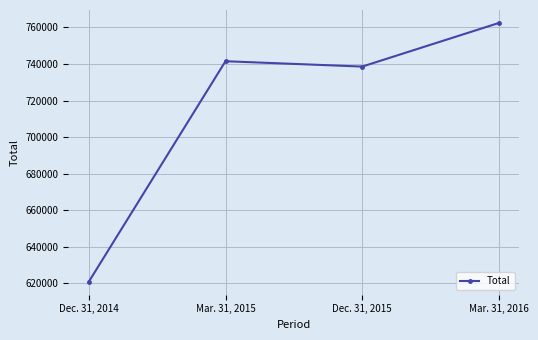

List the labels in order of value, largest first.

Mar. 31, 2016, Mar. 31, 2015, Dec. 31, 2015, Dec. 31, 2014